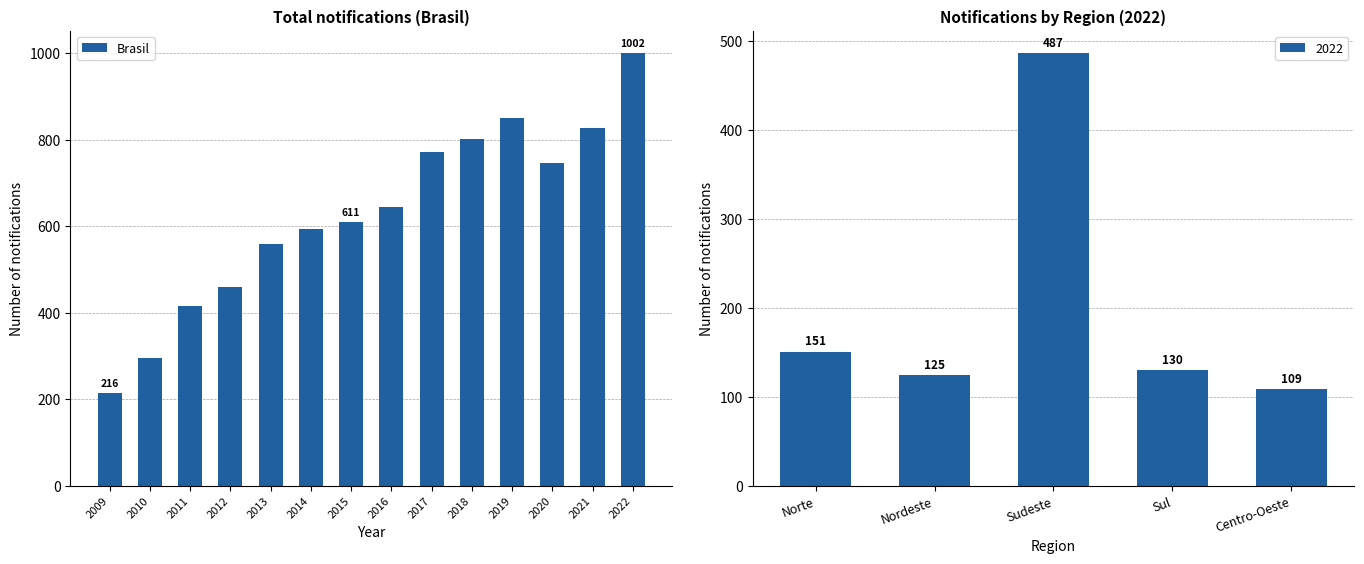

Are the bars grouped side by side (vs. stacked)?

No